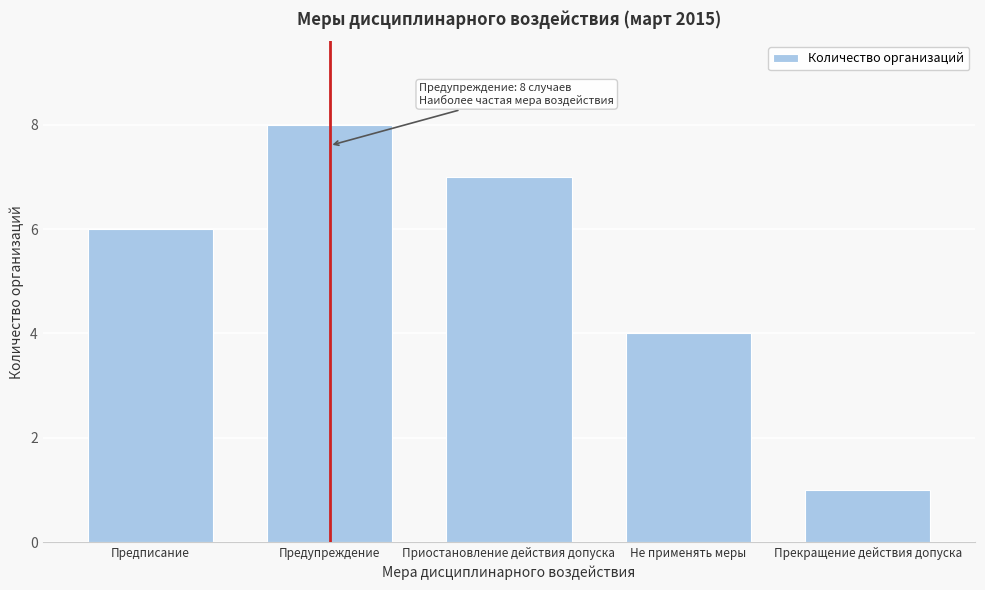

Reading left to right, transcribe all the data shown in this chart.

6	8	7	4	1